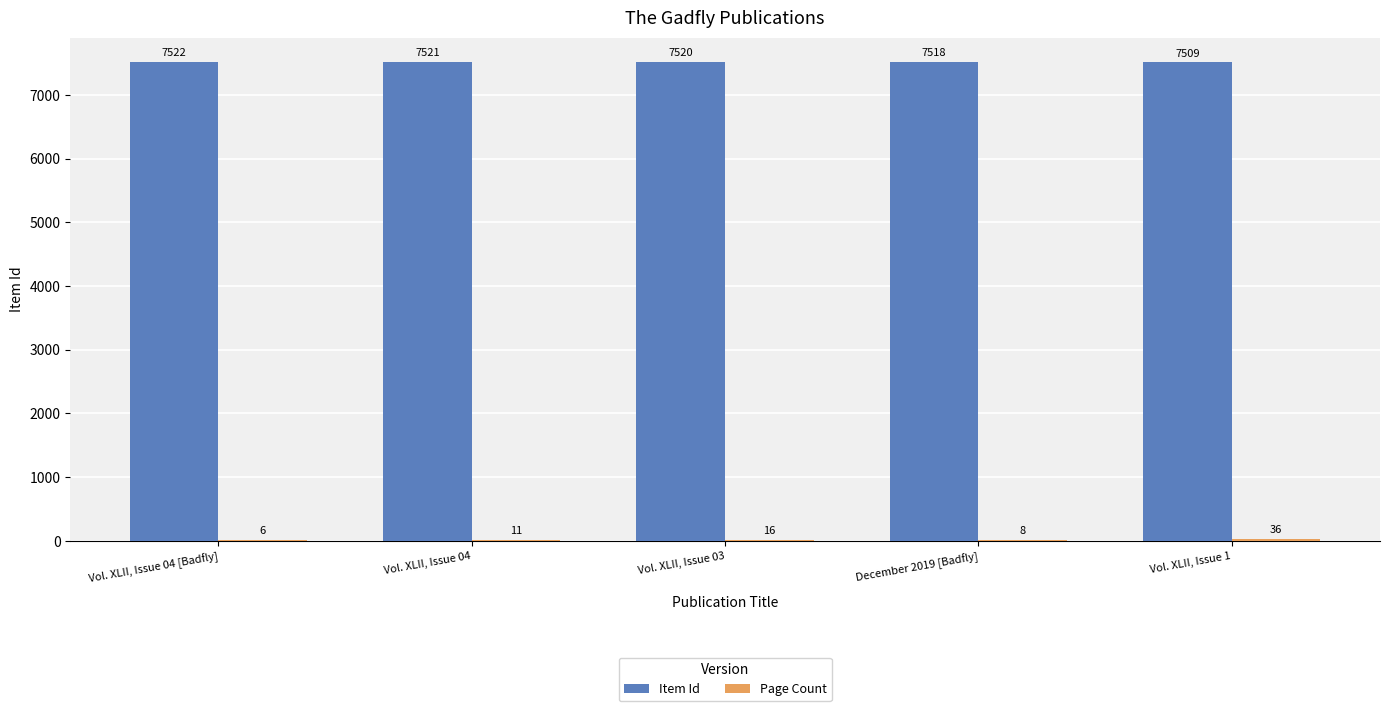

The value of Item Id at December 2019 [Badfly] is 7518. True or false?

True